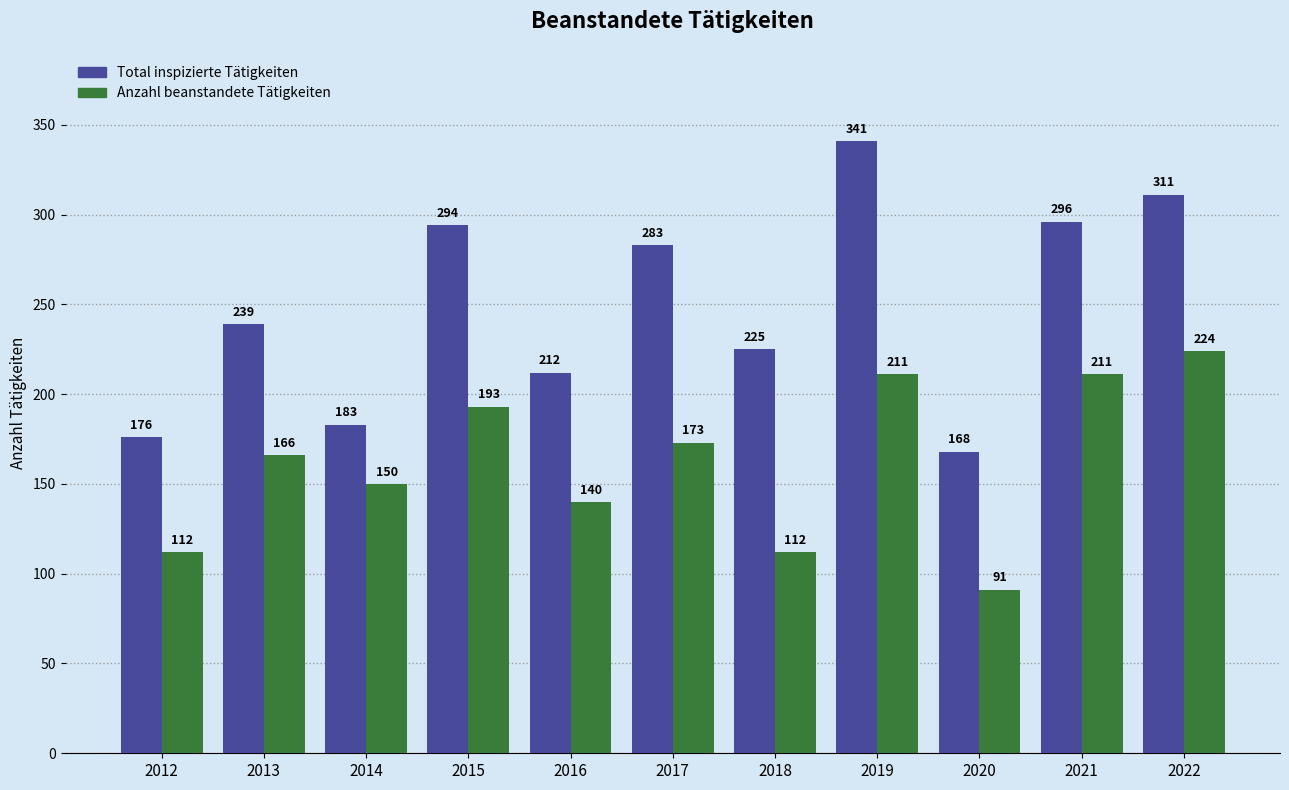

List the series in order of their overall mean, lowest first.

Anzahl beanstandete Tätigkeiten, Total inspizierte Tätigkeiten